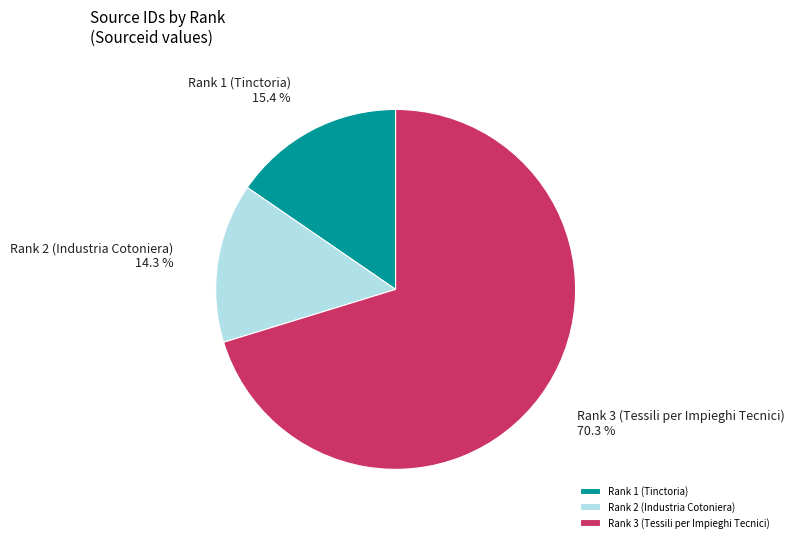

Rank the categories by value from highest to lowest.

Rank 3 (Tessili per Impieghi Tecnici), Rank 1 (Tinctoria), Rank 2 (Industria Cotoniera)